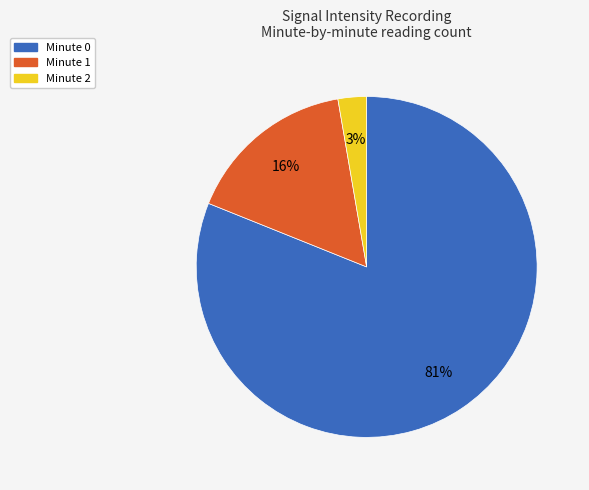

Which category has the smallest portion of the pie?

Minute 2